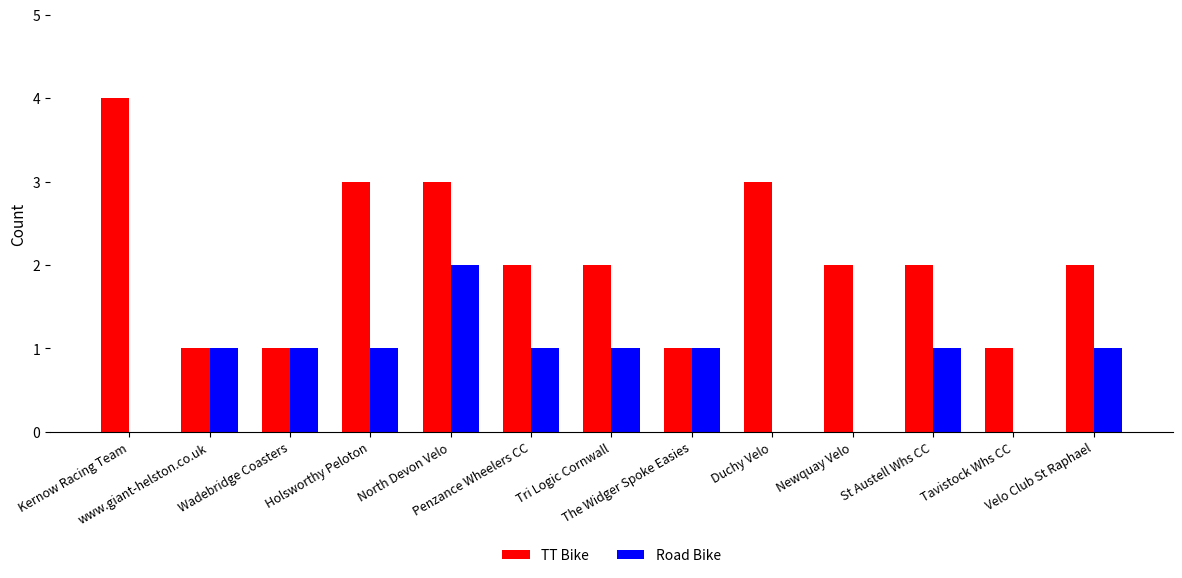

What is the greatest value displayed?

4